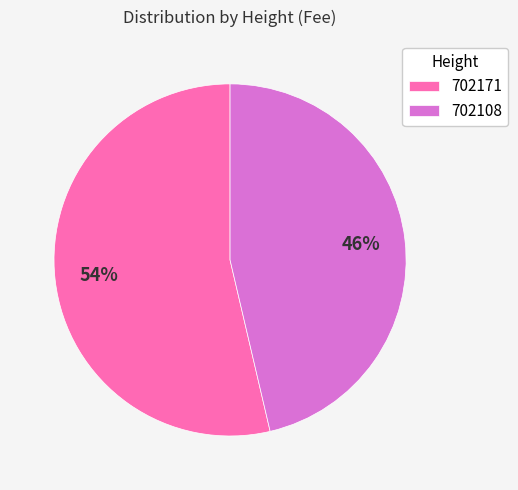

How many segments does this pie chart have?

2